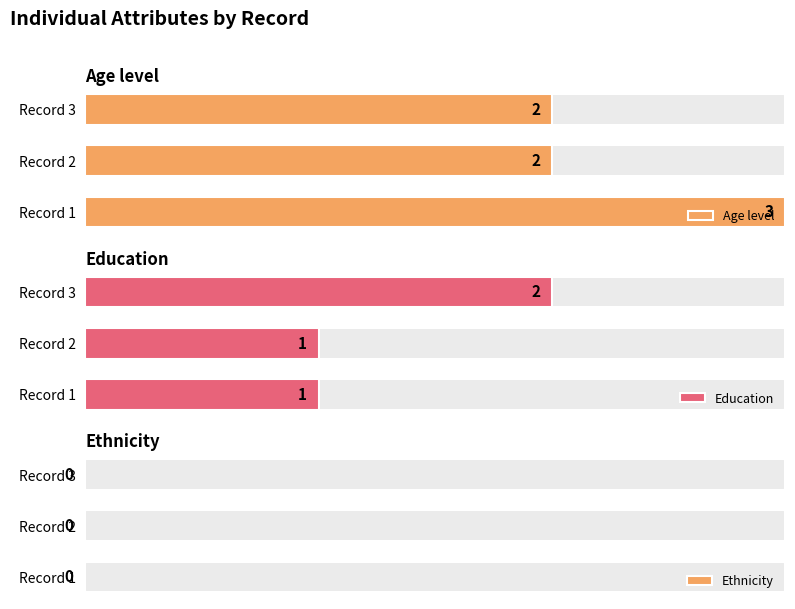

Is it true that Age level equals 4.2 at Record 1?

False